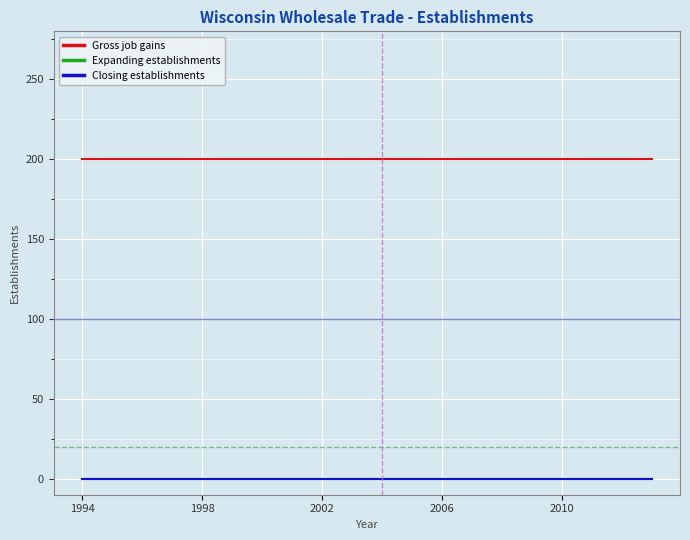

Which series has the widest spread of values?

Gross job gains